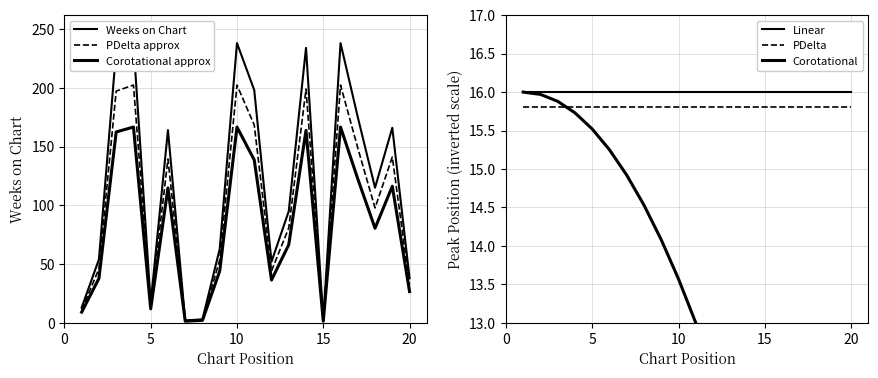

True or false: Corotational approx has a value of 99.4 at 10.

False